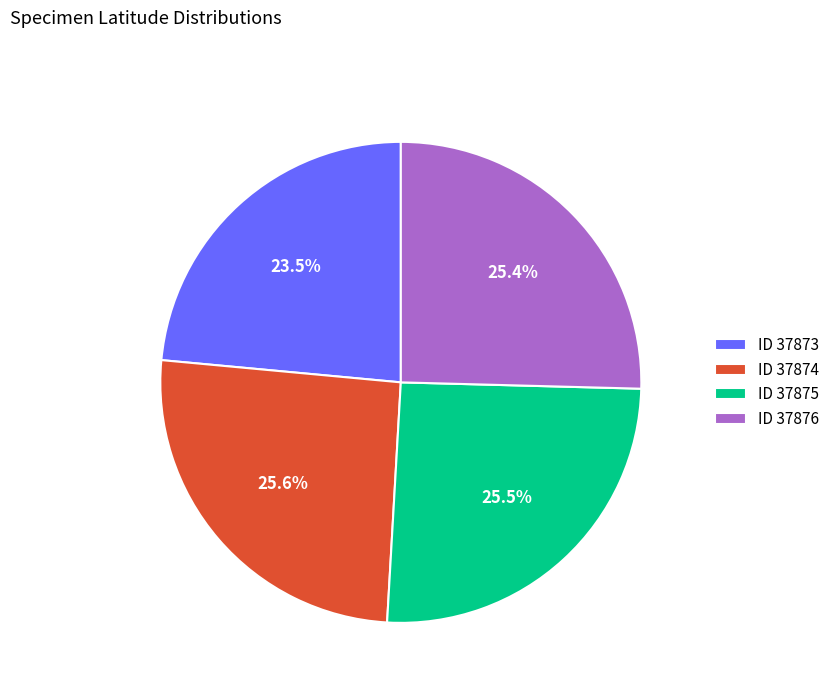

To the nearest percent, what is the difference between the largest and smallest slice percentages?

2%